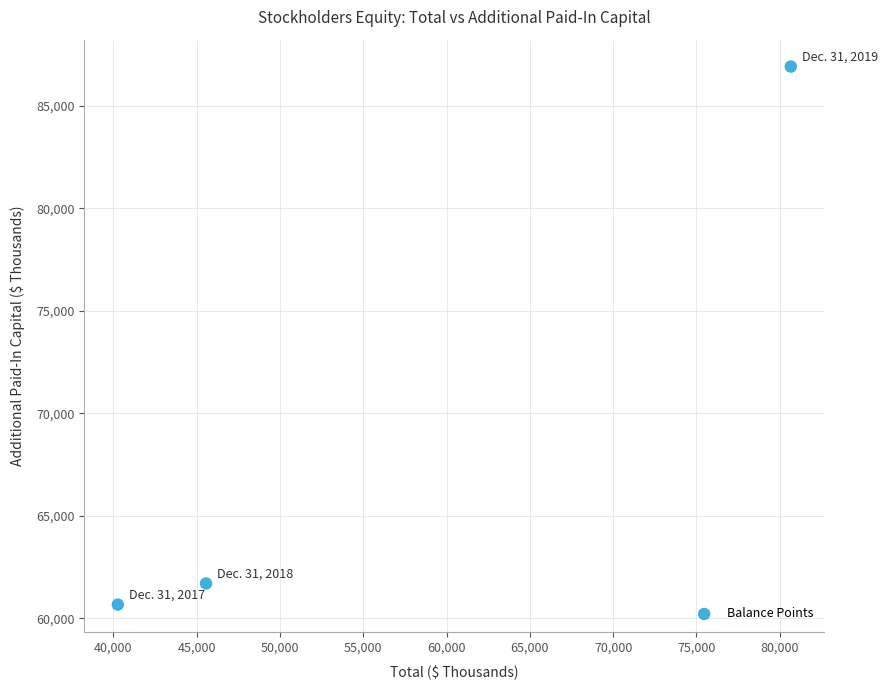

What is the range of Y values (max minus min)?

26227